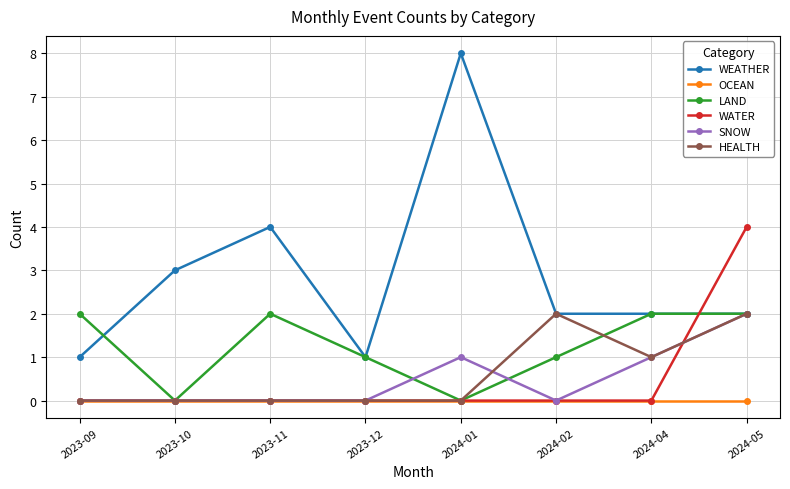

Which series changed the most between 2023-09 and 2023-11?

WEATHER